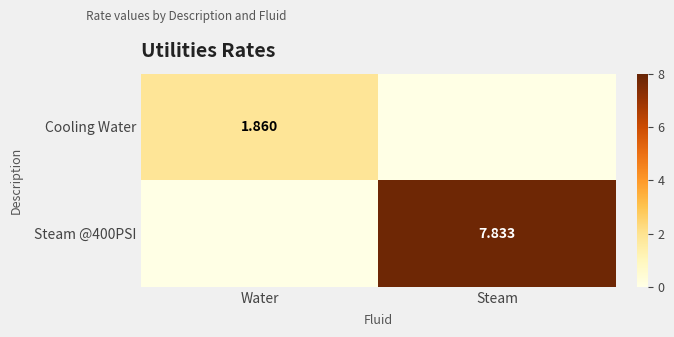

What is the spread (max minus min) of values at Steam?

7.8